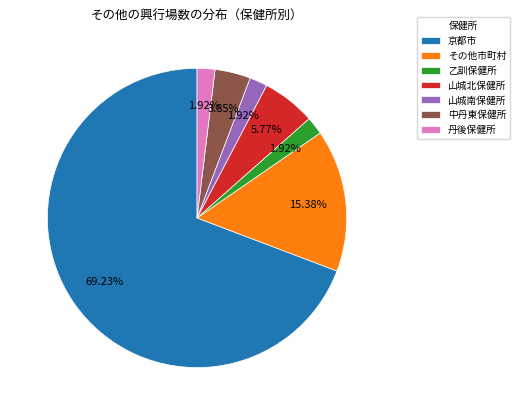

What is the largest slice in the pie chart?

京都市